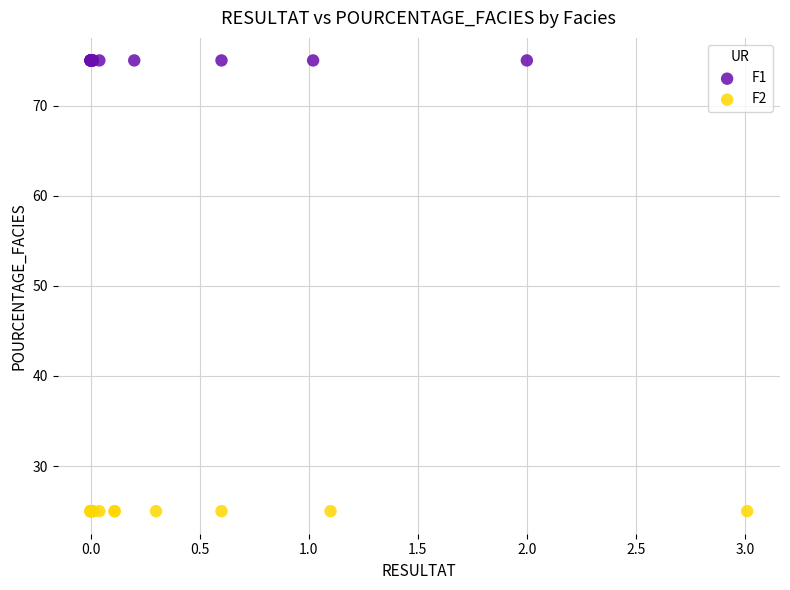

Which series reaches the minimum Y coordinate?

F2